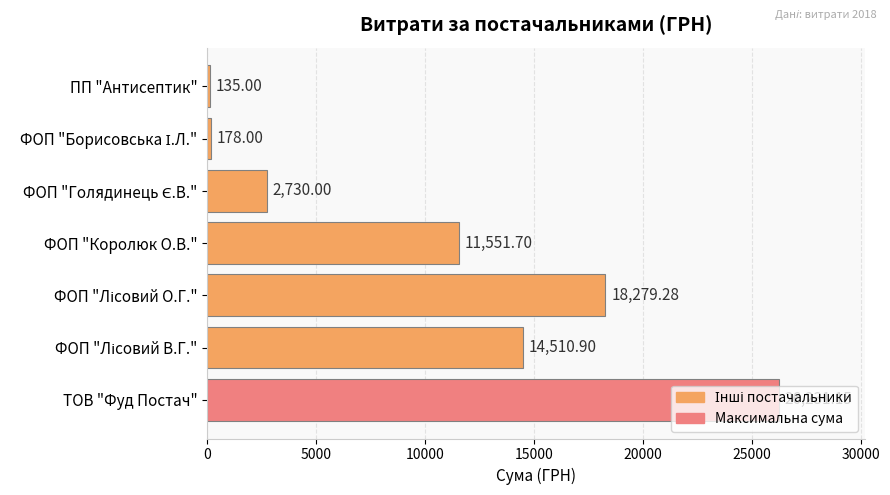

What is the difference between the second highest and second lowest values?

18101.3